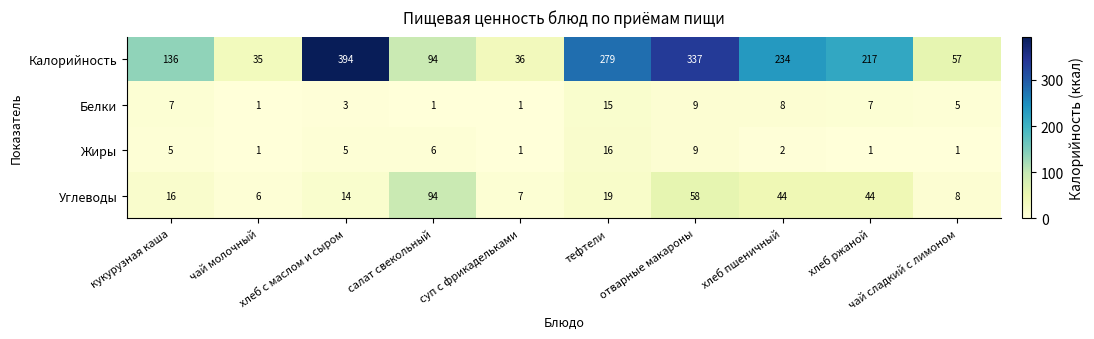

True or false: Белки has a value of 6 at тефтели.

False